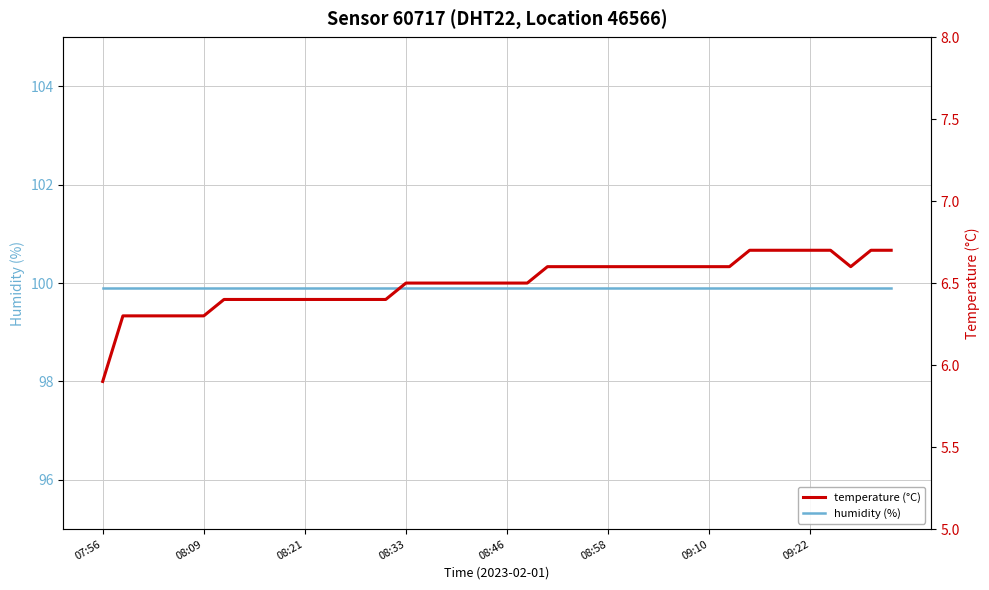

Which series has the widest spread of values?

temperature (°C)